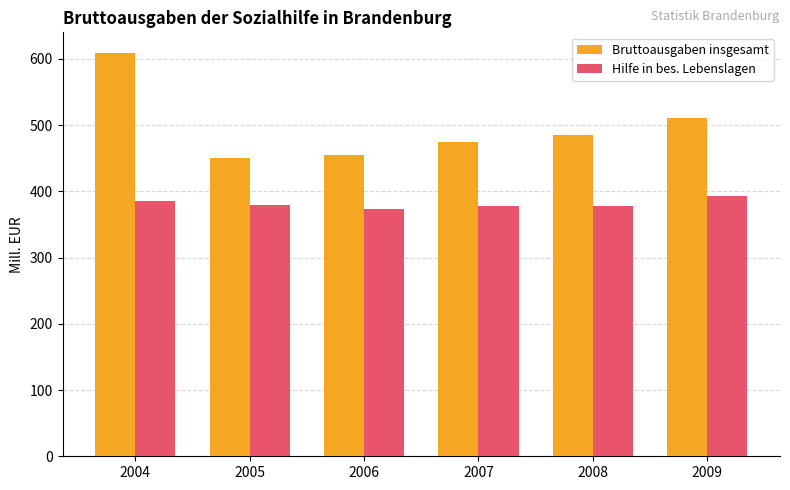

At how many categories does at least one series exceed 394?

6